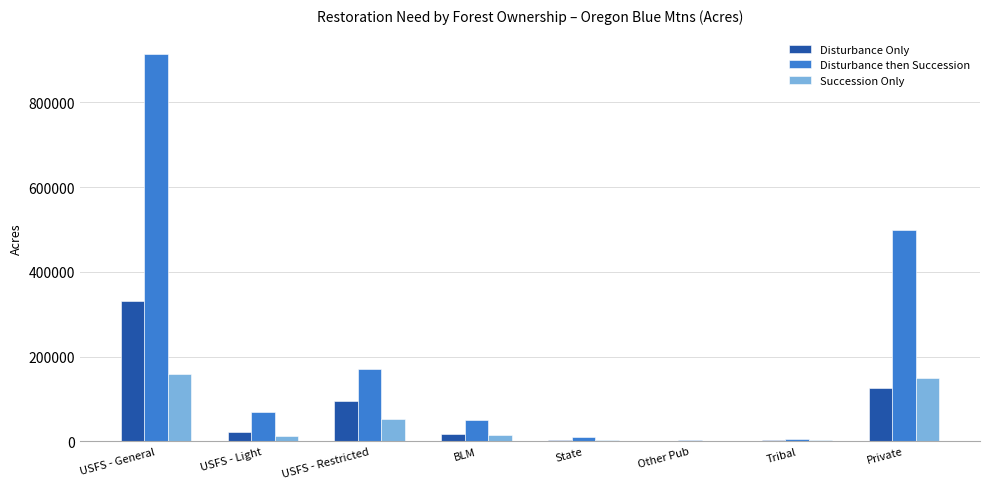

What is the highest value of the Disturbance then Succession series?

914288.5